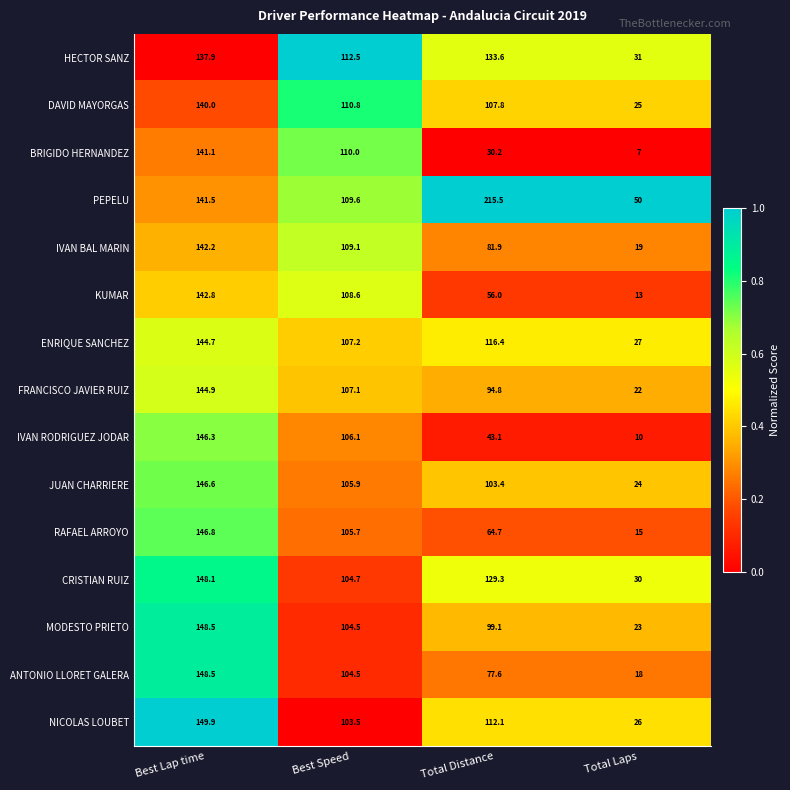

List the labels in order of PEPELU value, smallest first.

Total Laps, Best Speed, Best Lap time, Total Distance